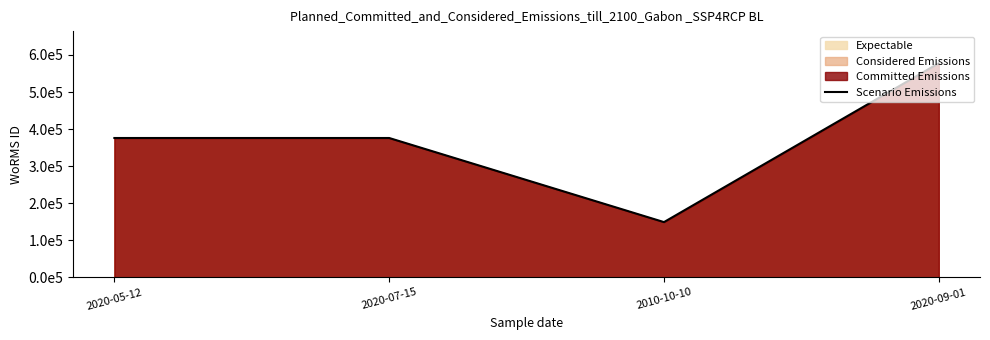

What is the label of the 1st point from the right?

2020-09-01